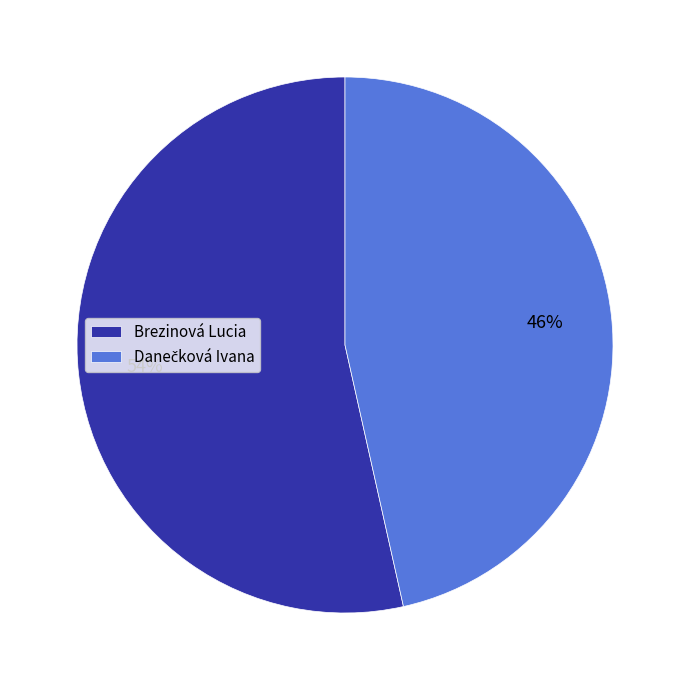

Does Brezinová Lucia represent more than half of the total?

Yes